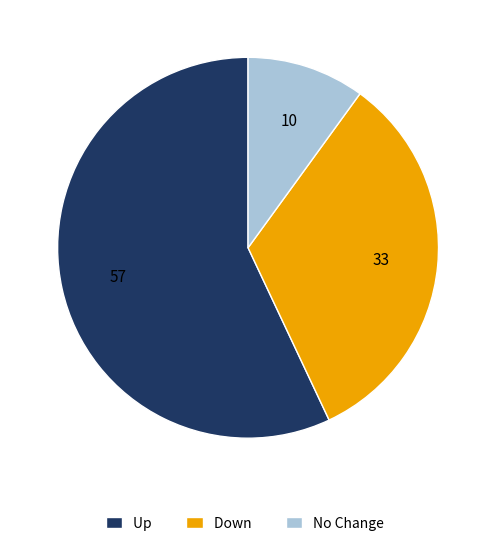

Rank the categories by value from lowest to highest.

No Change, Down, Up